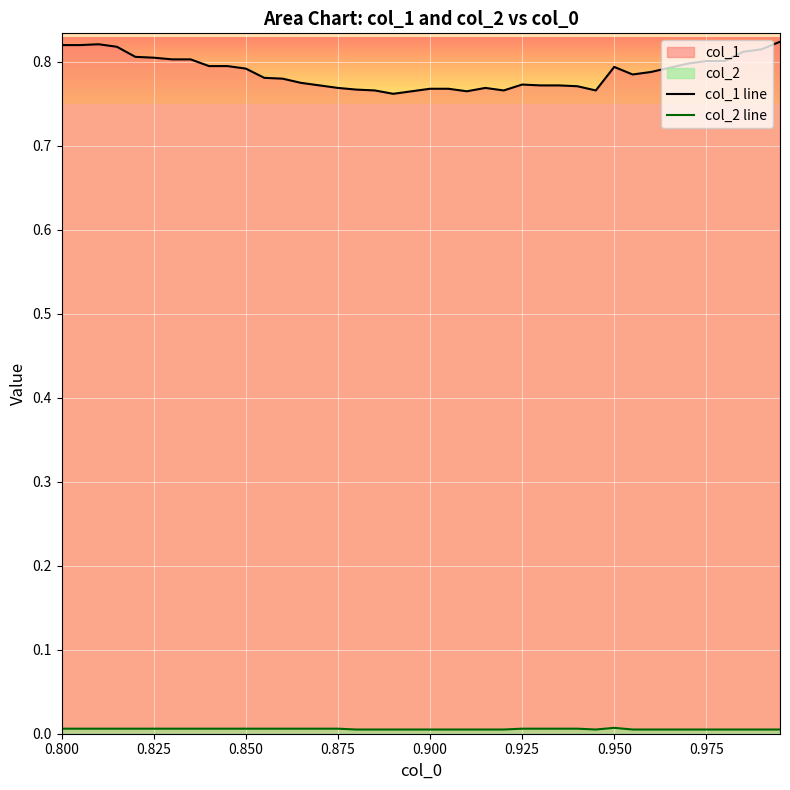

What is the value of the col_1 line point at the 35th from the left?

0.8